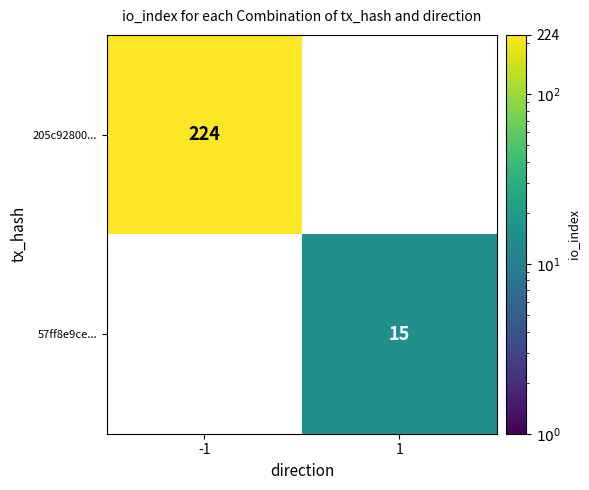

List the series in order of their peak value, lowest first.

57ff8e9ce..., 205c92800...